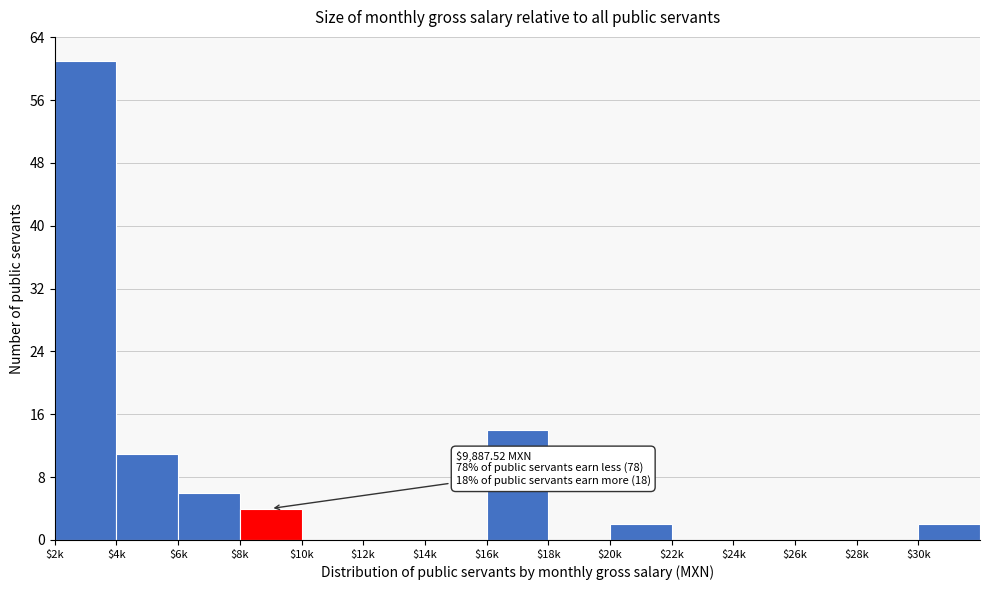

Which label corresponds to the largest value in the chart?

$2k